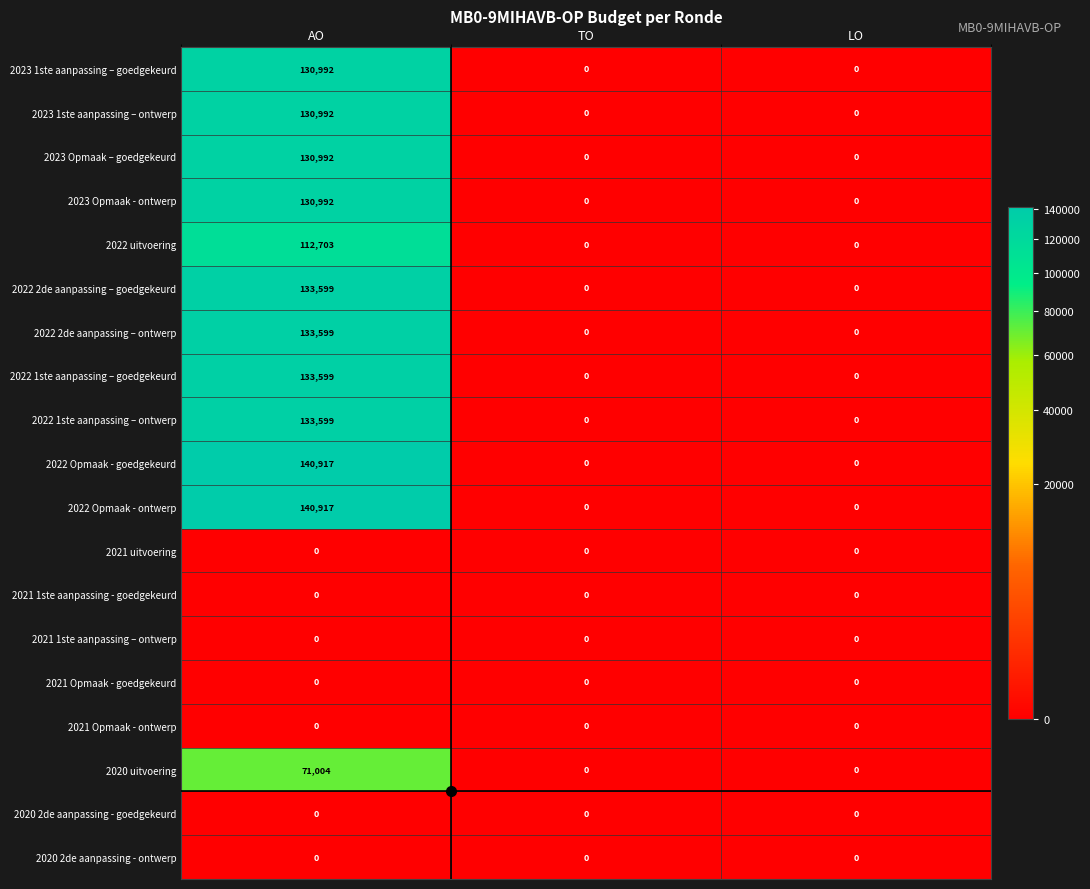

At which category is the sum across all series the highest?

AO